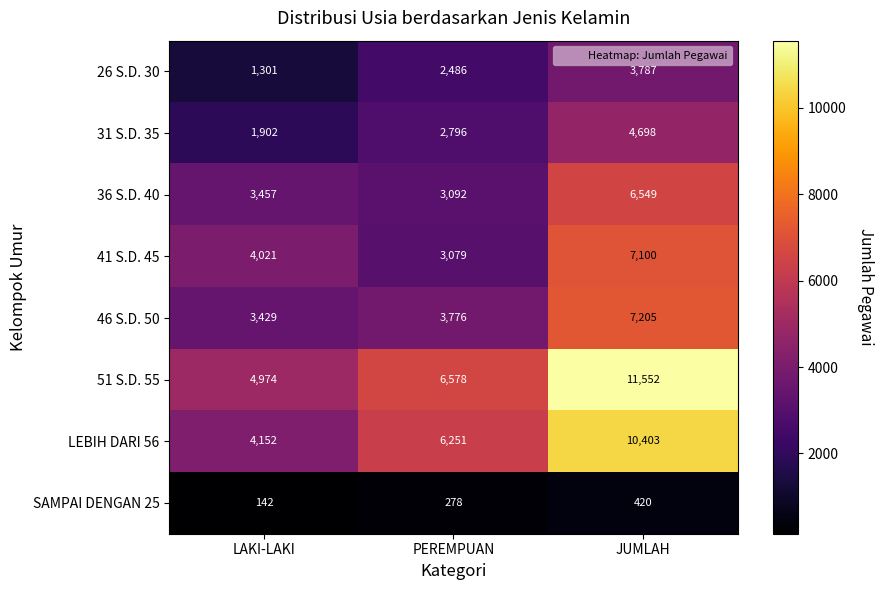

List the series in order of their peak value, lowest first.

SAMPAI DENGAN 25, 26 S.D. 30, 31 S.D. 35, 36 S.D. 40, 41 S.D. 45, 46 S.D. 50, LEBIH DARI 56, 51 S.D. 55